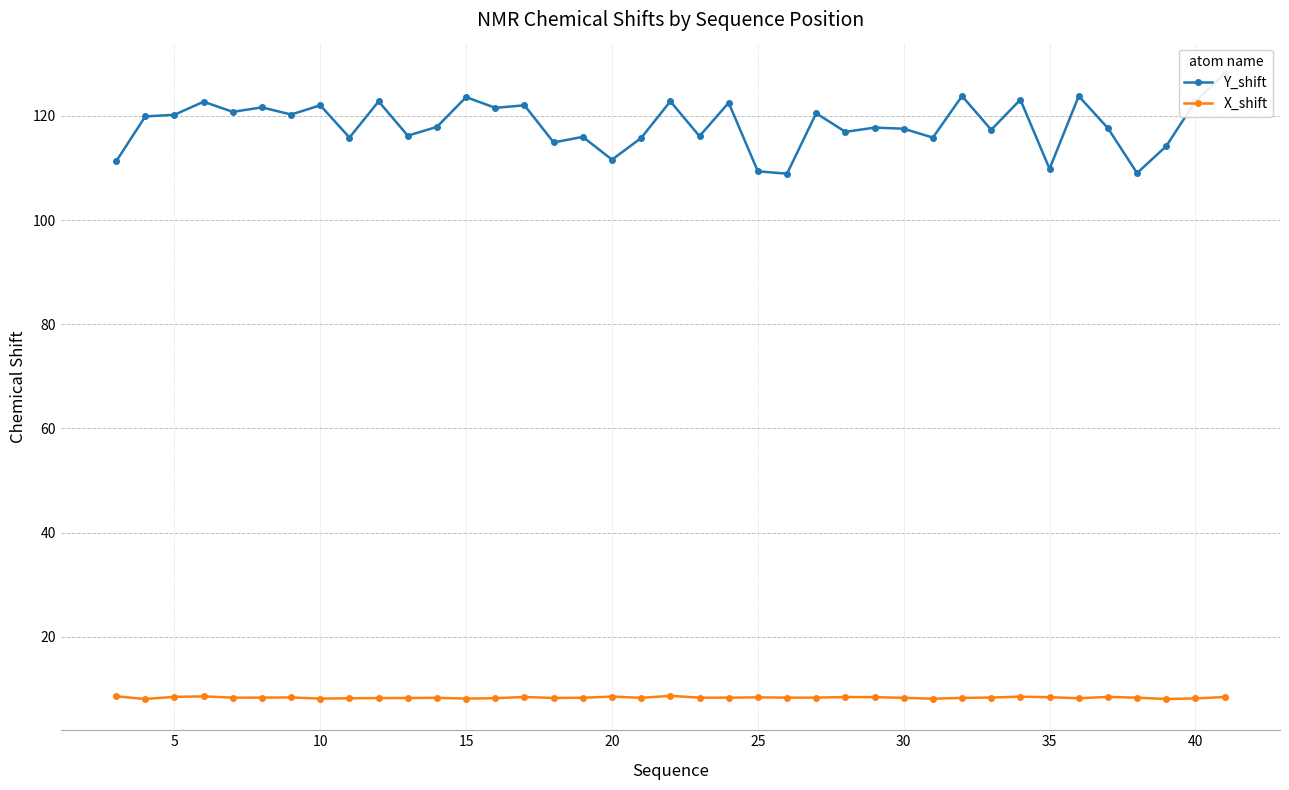

True or false: Y_shift and X_shift intersect in this chart.

False